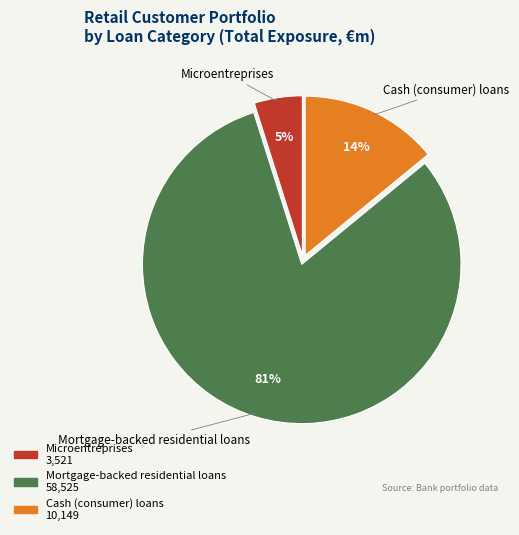

Which slice is the largest?

Mortgage-backed residential loans